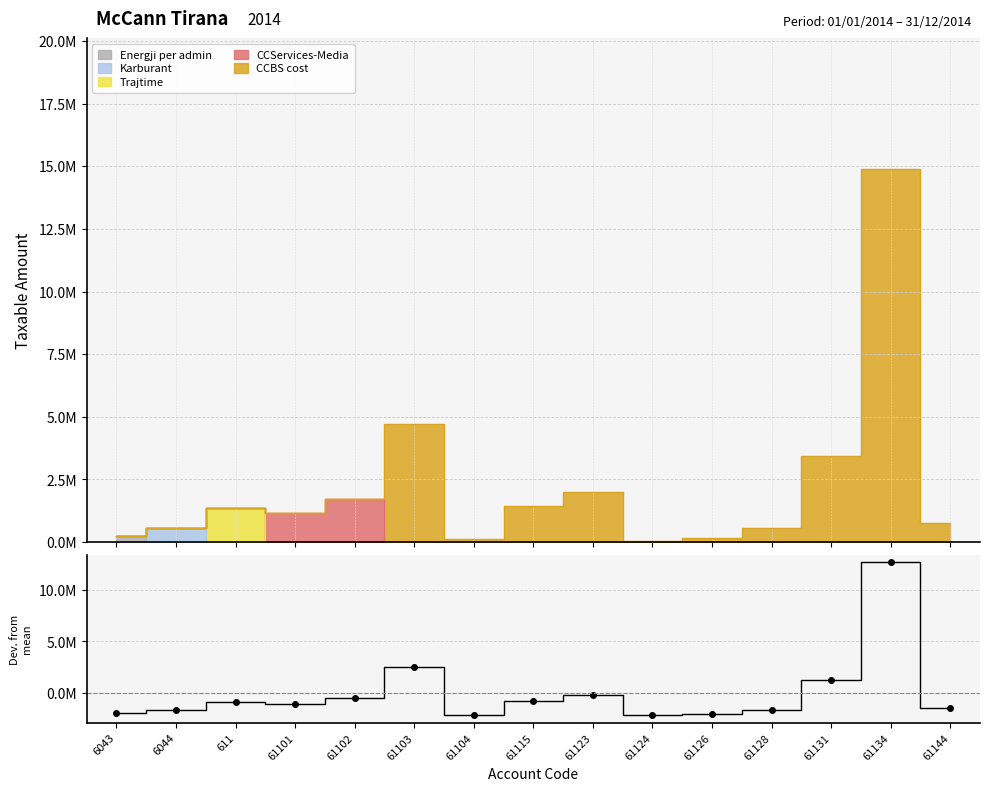

Reading left to right, transcribe all the data shown in this chart.

-1965186.5	-1640116.7	-849345.1	-1066369.9	-480262.1	2515733.3	-2109513.6	-781660.4	-223551.4	-2153600.4	-2057423.6	-1647953.1	1222574.9	12672446.2	-1435771.6